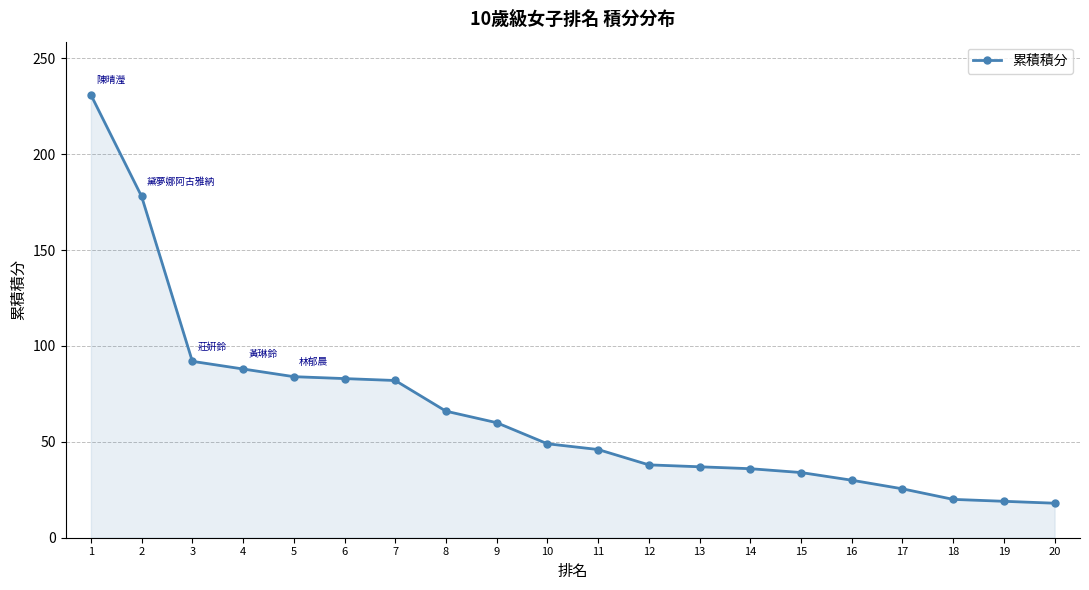

What is the change in value from 6 to 17?

-57.5